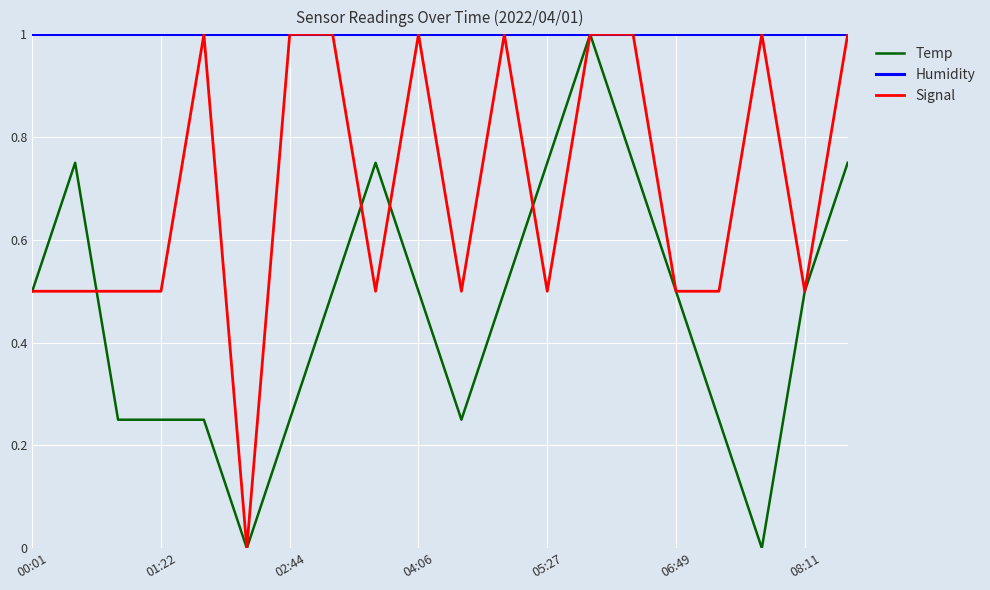

How many Signal values are between 0 and 1?

20